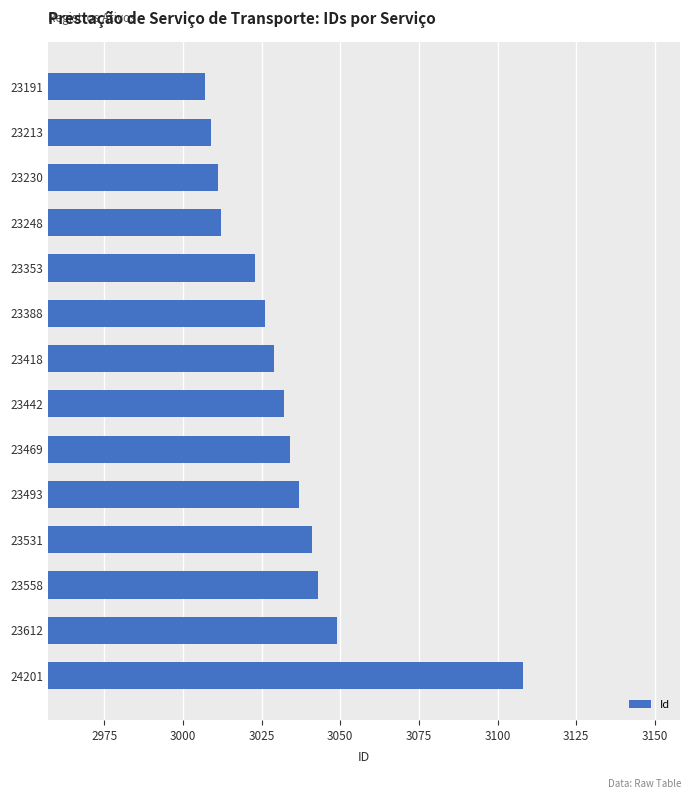

What is the ratio of the value at 23418 to the value at 23353?

1.0